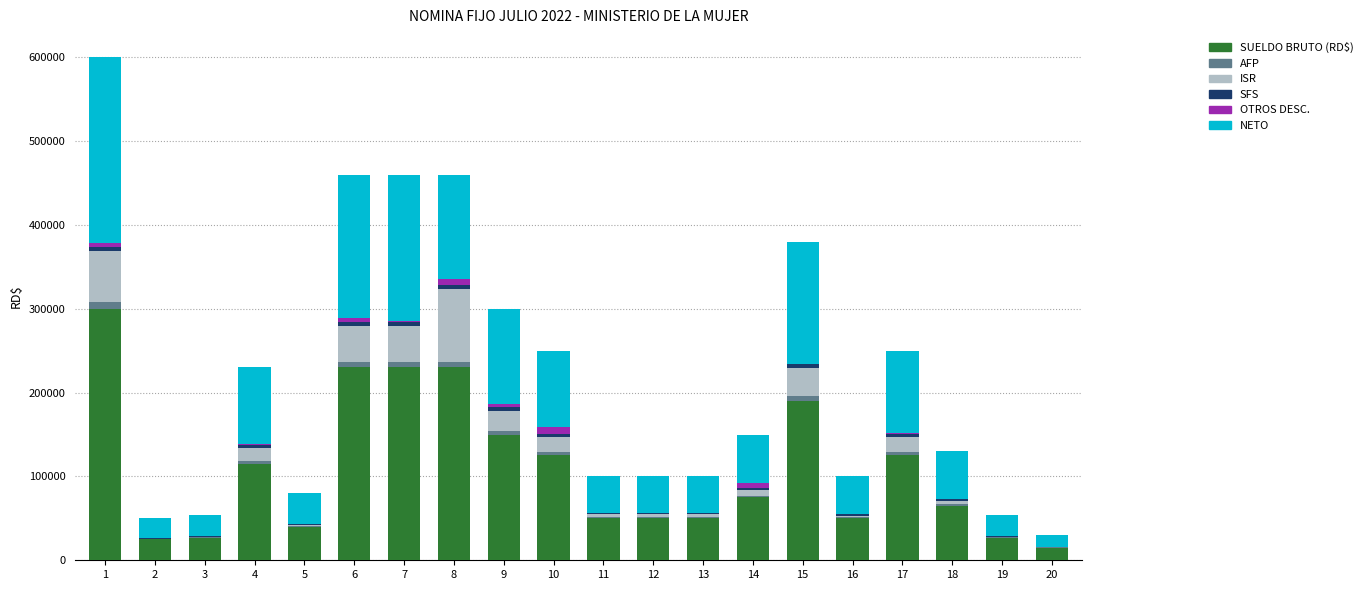

What is the sum of the AFP values at 3 and 4?

4075.4